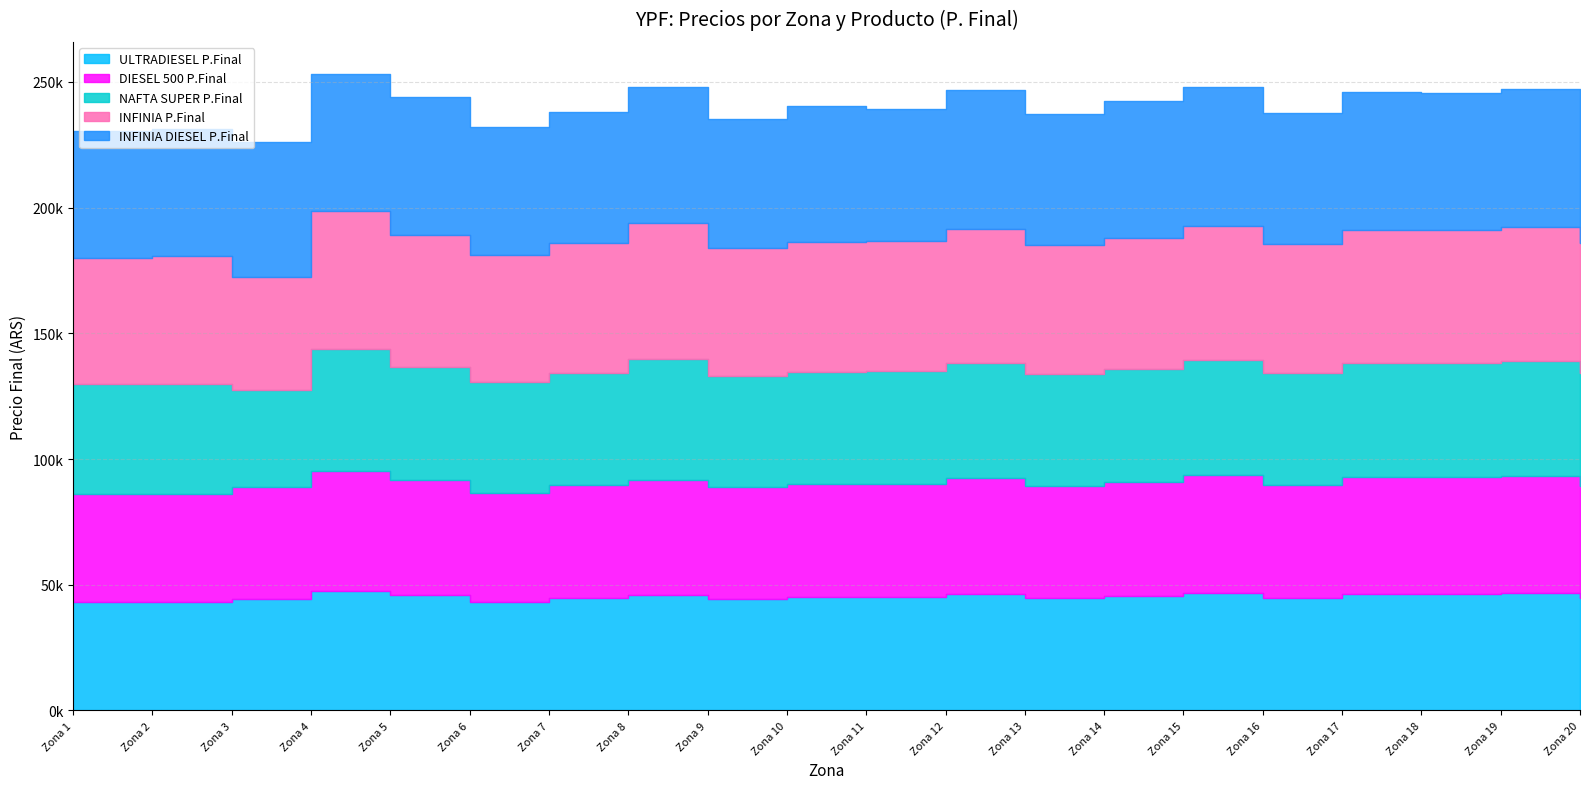

Which series has the largest range (max minus min)?

INFINIA P.Final